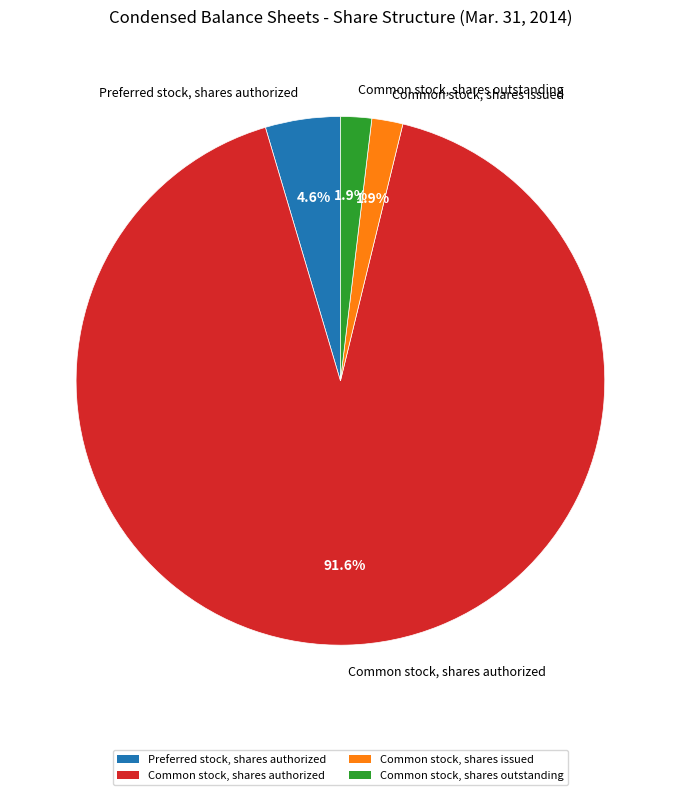

To the nearest percent, what portion does Common stock, shares authorized represent?

92%